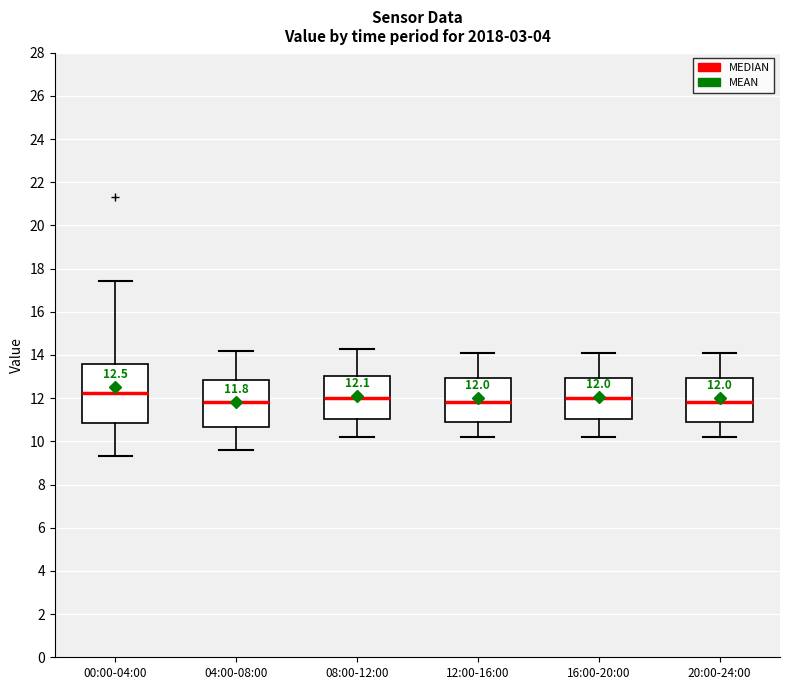

Which box is the tallest, from its lower edge to its upper edge?

00:00-04:00